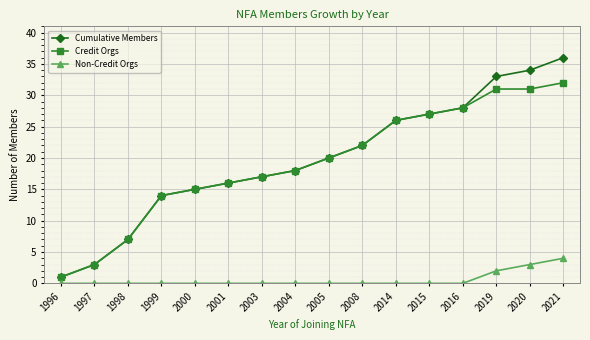

Which series has the largest range (max minus min)?

Cumulative Members